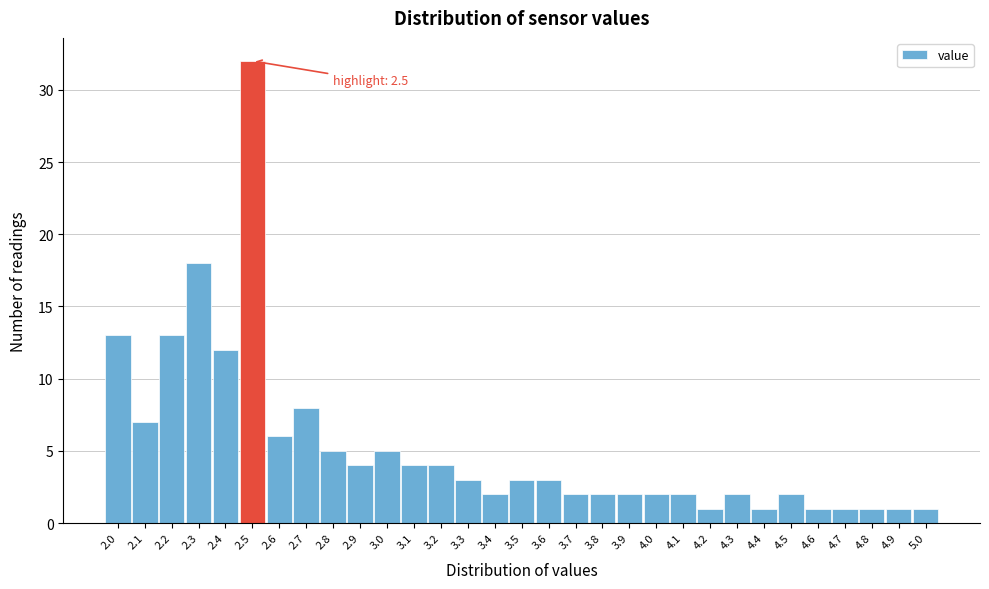

Which range on the x-axis has the tallest bar?

2.45 to 2.55